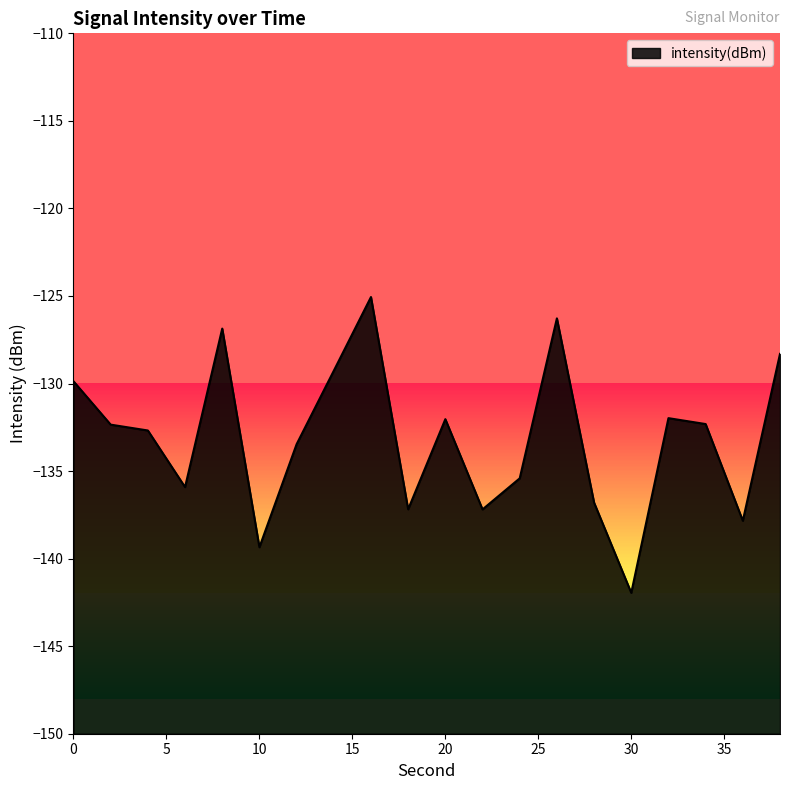

At which category does the chart reach its minimum across all series?

30